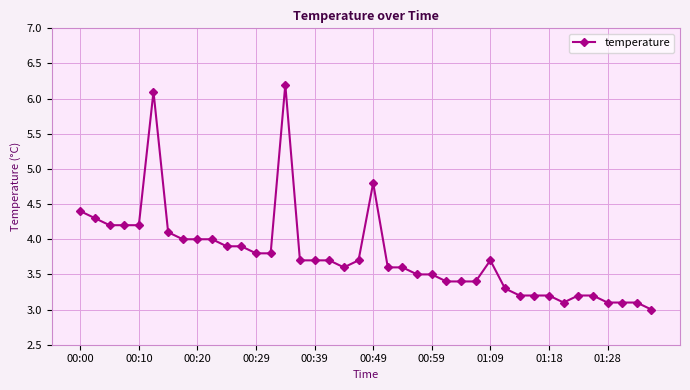

True or false: the data has more than 0 interior local peaks.

True